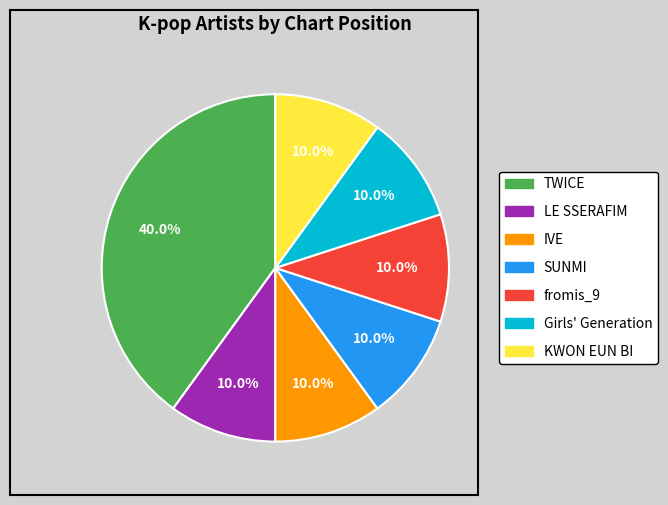

What is the ratio of the value at TWICE to the value at KWON EUN BI?

4.0